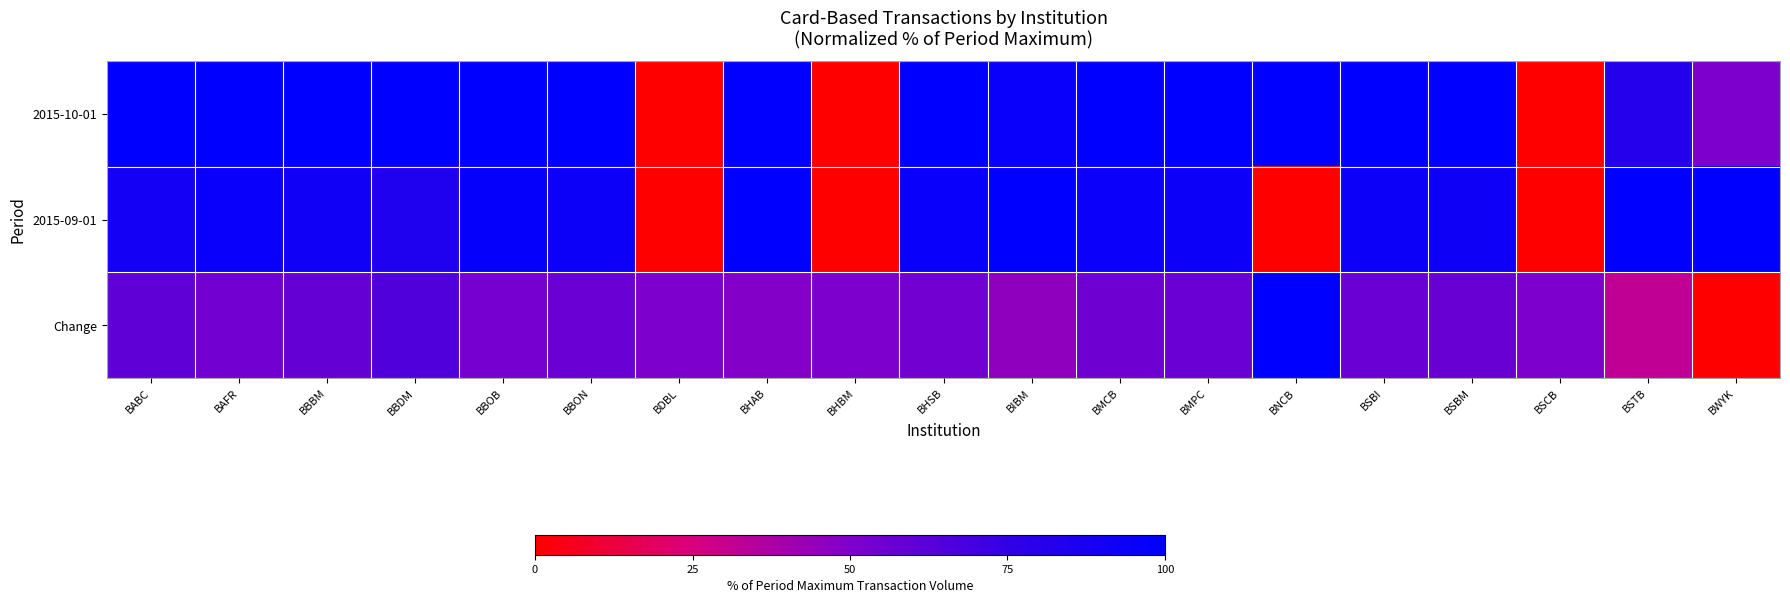

What is the spread (max minus min) of values at BMPC?

43.2